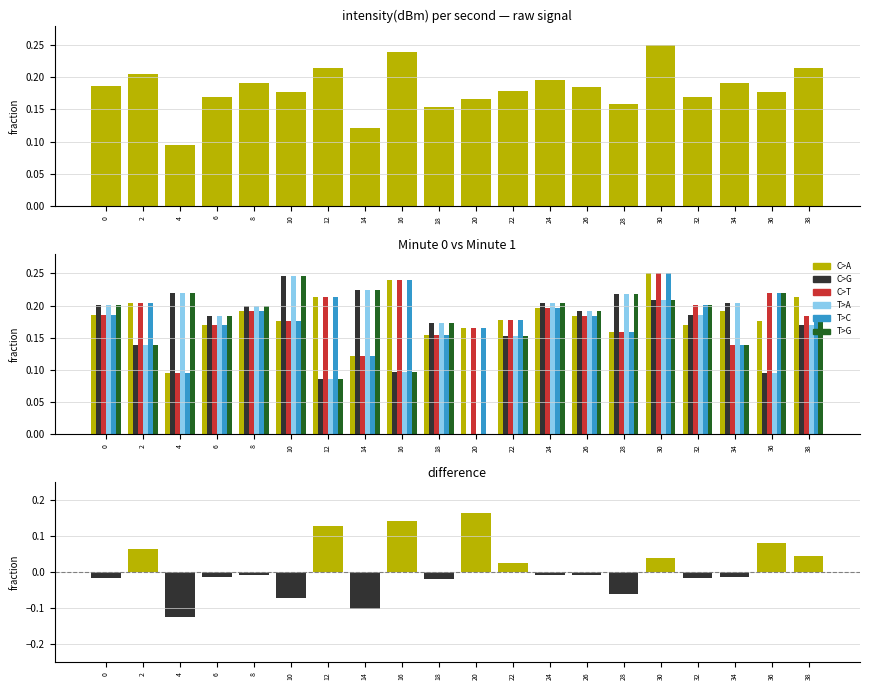

At which category is the sum across all series the highest?

30